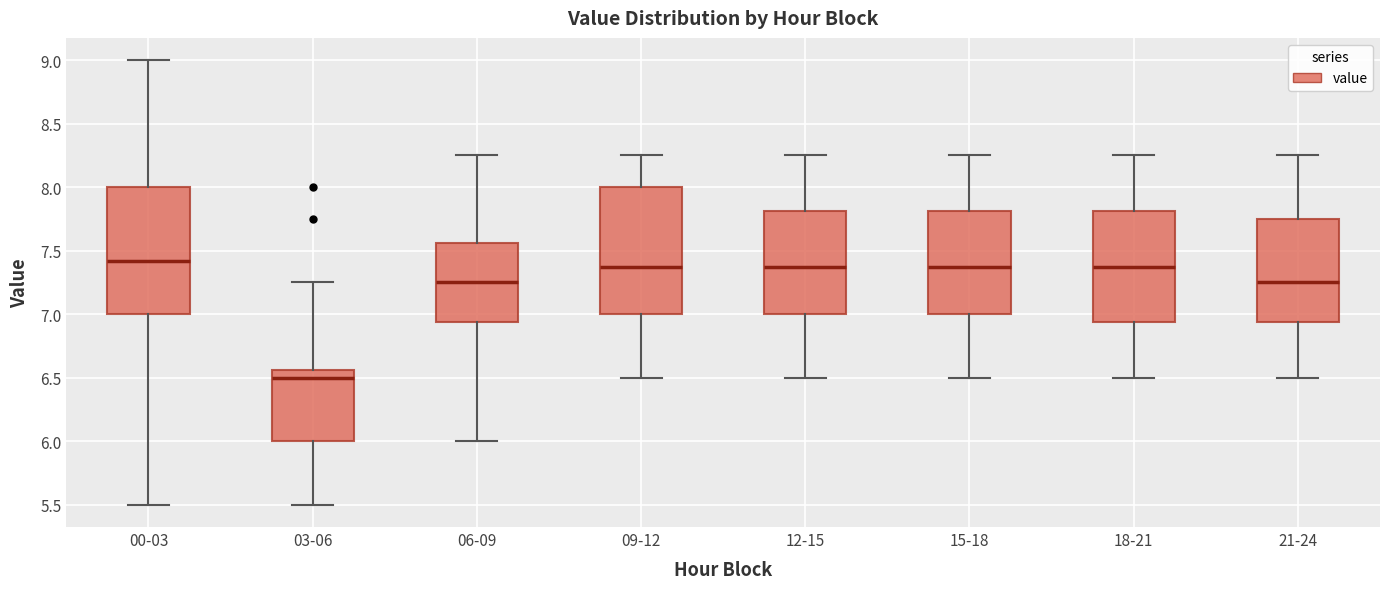

Reading left to right, transcribe this box plot: for each box, give where its median line is, the range the box spans, and where its two whiskers end, as read against the y-axis. The values are not printed on the chart, so give them approximately, as read against the axis.

00-03: median 7.40, box 7.00 to 8.00, whiskers 5.50 to 9.00
03-06: median 6.50, box 6.00 to 6.55, whiskers 5.50 to 7.25
06-09: median 7.25, box 6.95 to 7.55, whiskers 6.00 to 8.25
09-12: median 7.40, box 7.00 to 8.00, whiskers 6.50 to 8.25
12-15: median 7.40, box 7.00 to 7.80, whiskers 6.50 to 8.25
15-18: median 7.40, box 7.00 to 7.80, whiskers 6.50 to 8.25
18-21: median 7.40, box 6.95 to 7.80, whiskers 6.50 to 8.25
21-24: median 7.25, box 6.95 to 7.75, whiskers 6.50 to 8.25